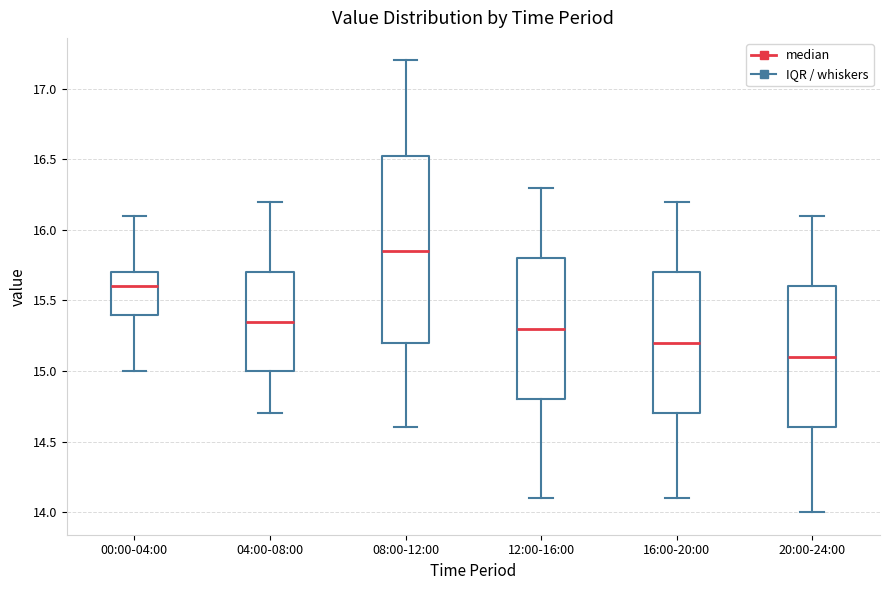

Reading left to right, read every box against the y-axis: the position of its median line, the range the box covers, and the ends of its whiskers. The values are not printed on the chart, so give them approximately, as read against the axis.

00:00-04:00: median 15.60, box 15.40 to 15.70, whiskers 15.00 to 16.10
04:00-08:00: median 15.35, box 15.00 to 15.70, whiskers 14.70 to 16.20
08:00-12:00: median 15.85, box 15.20 to 16.55, whiskers 14.60 to 17.20
12:00-16:00: median 15.30, box 14.80 to 15.80, whiskers 14.10 to 16.30
16:00-20:00: median 15.20, box 14.70 to 15.70, whiskers 14.10 to 16.20
20:00-24:00: median 15.10, box 14.60 to 15.60, whiskers 14.00 to 16.10